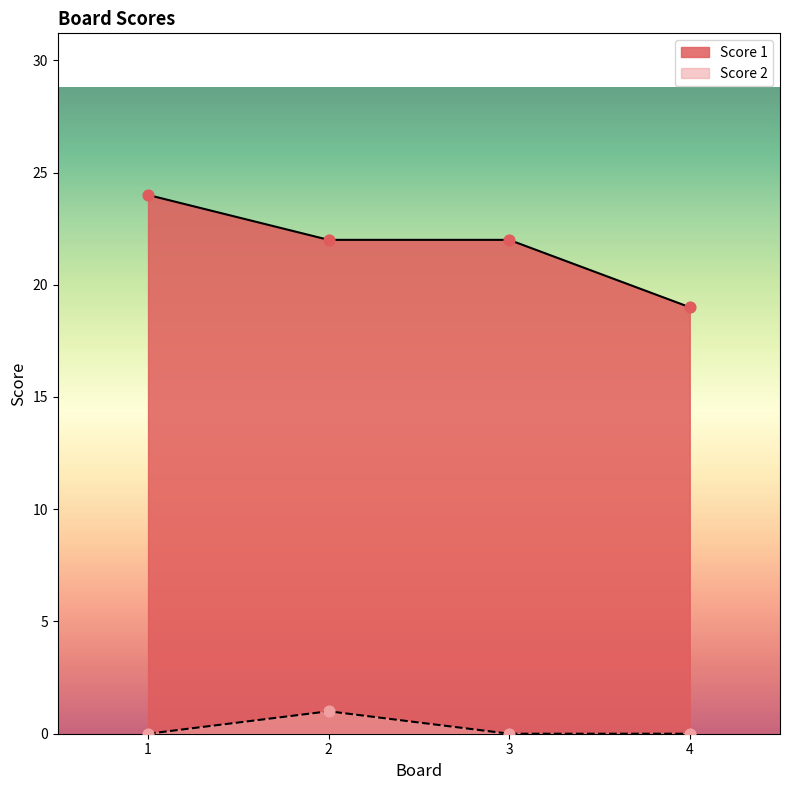

What are all the series names shown in the legend?

Score 1, Score 2